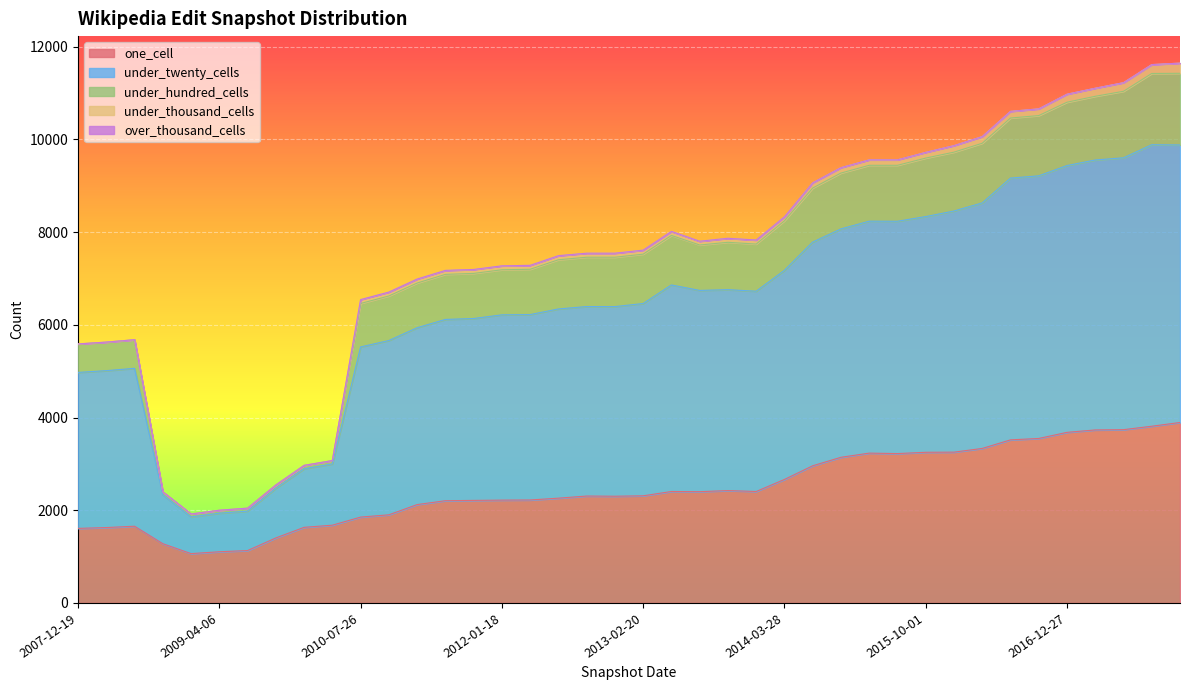

How many lines are shown in the chart?

5